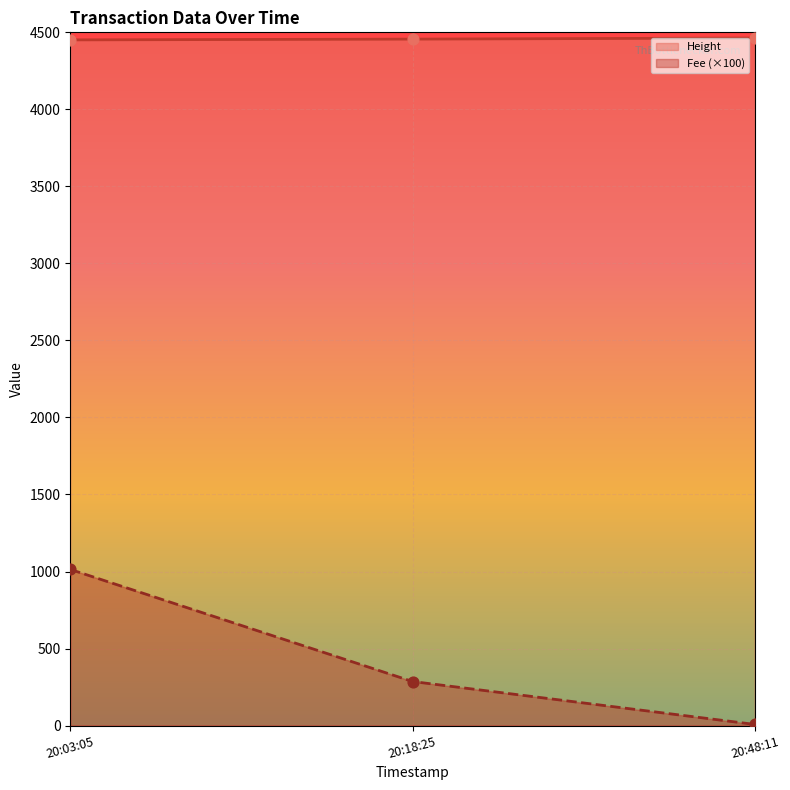

Is the value of Fee (×100) at 20:48:11 greater than the value of Height at 20:48:11?

No